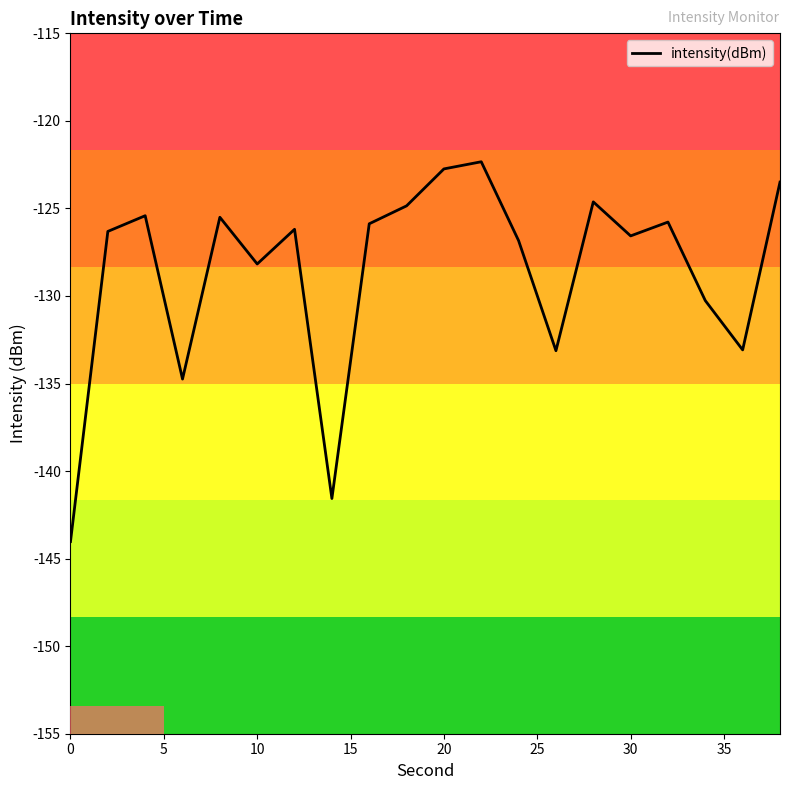

What is the greatest value displayed?

-122.3